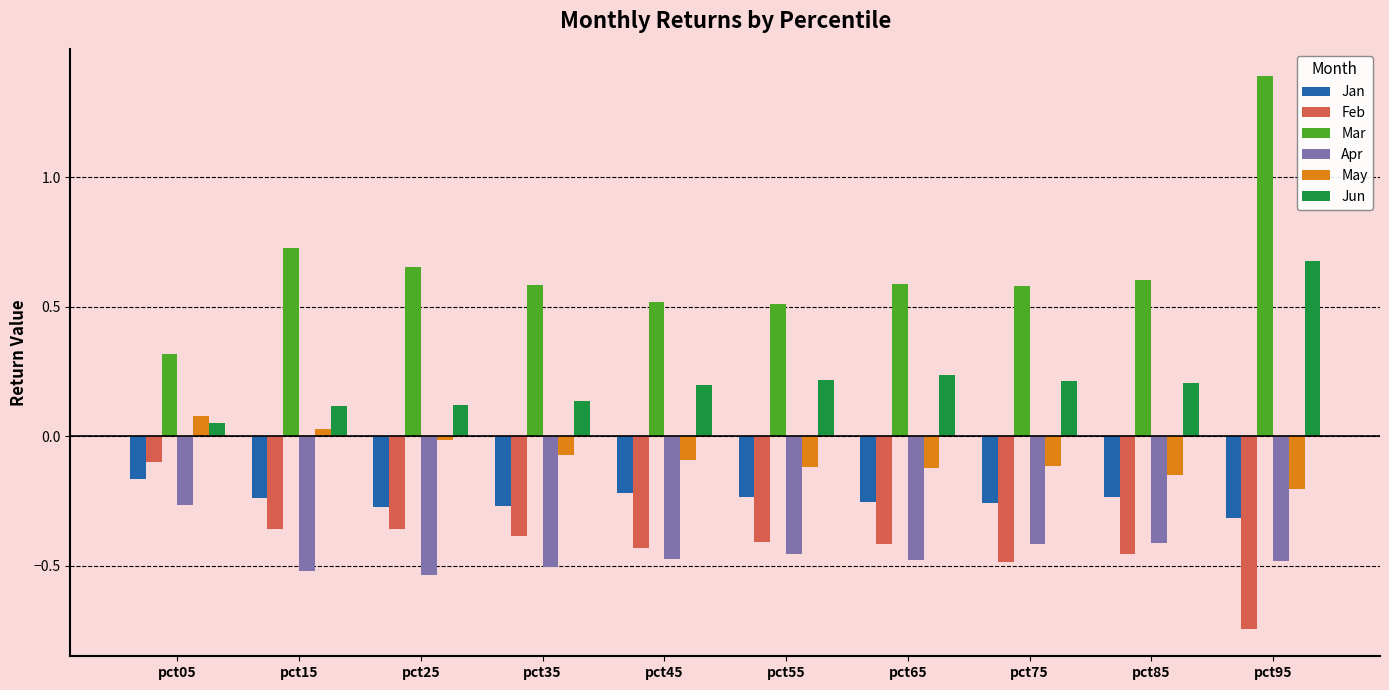

Is the value of Apr at pct85 greater than the value of May at pct55?

No